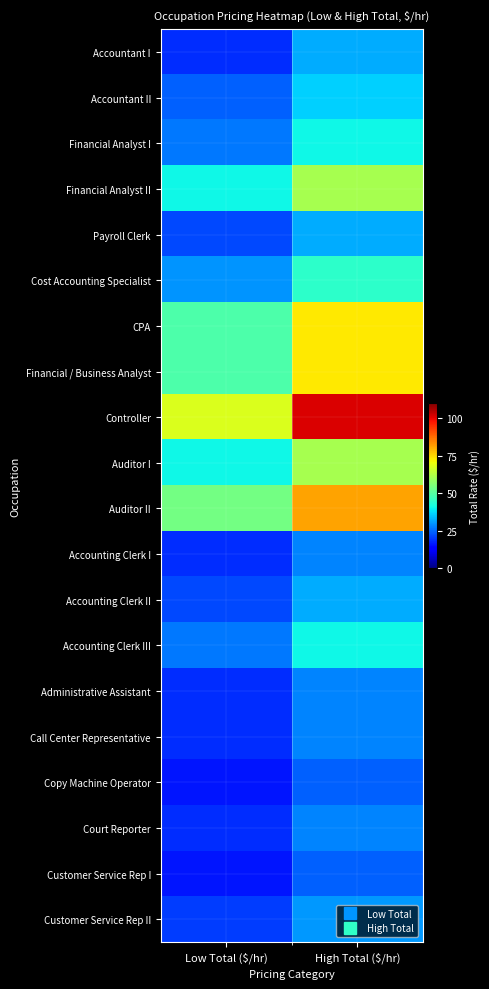

At how many categories does at least one series exceed 44?

2